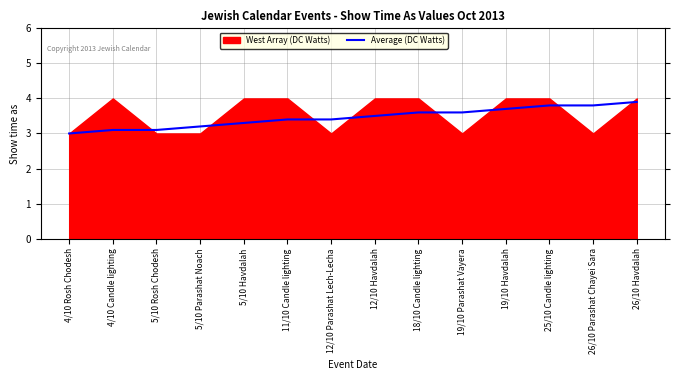

What is the minimum value for Average (DC Watts)?

3.0